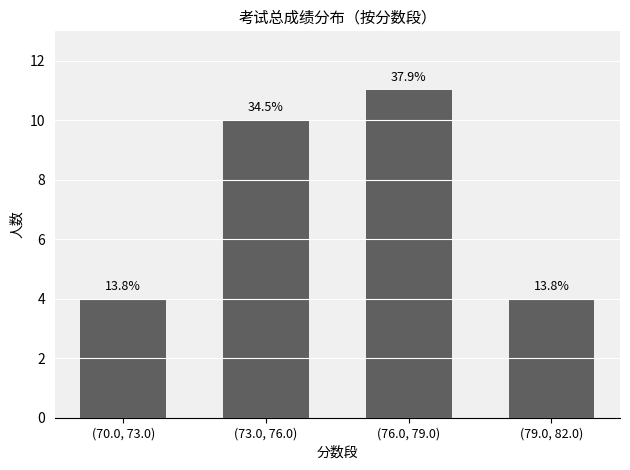

Does the chart contain any negative values?

No